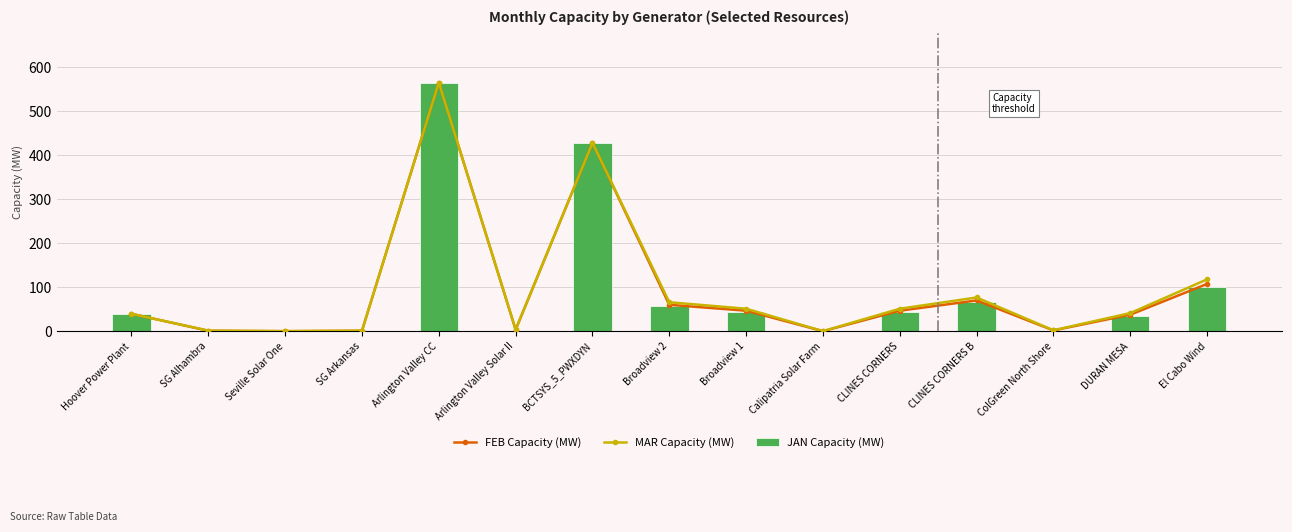

Reading left to right, extract all data points from this chart.

FEB Capacity (MW): Hoover Power Plant=40.0	SG Alhambra=1.5	Seville Solar One=0.6	SG Arkansas=1.5	Arlington Valley CC=565.0	Arlington Valley Solar II=3.8	BCTSYS_5_PWXDYN=428.0	Broadview 2=60.4	Broadview 1=47.0	Calipatria Solar Farm=0.6	CLINES CORNERS=47.0	CLINES CORNERS B=70.3	ColGreen North Shore=2.2	DURAN MESA=38.0	El Cabo Wind=107.8
MAR Capacity (MW): Hoover Power Plant=40.0	SG Alhambra=1.8	Seville Solar One=0.7	SG Arkansas=1.8	Arlington Valley CC=565.0	Arlington Valley Solar II=4.5	BCTSYS_5_PWXDYN=428.0	Broadview 2=66.2	Broadview 1=51.5	Calipatria Solar Farm=0.7	CLINES CORNERS=51.5	CLINES CORNERS B=77.0	ColGreen North Shore=2.6	DURAN MESA=41.7	El Cabo Wind=118.2
JAN Capacity (MW): Hoover Power Plant=40.0	SG Alhambra=0.2	Seville Solar One=0.1	SG Arkansas=0.2	Arlington Valley CC=565.0	Arlington Valley Solar II=0.5	BCTSYS_5_PWXDYN=428.0	Broadview 2=56.8	Broadview 1=44.2	Calipatria Solar Farm=0.1	CLINES CORNERS=44.2	CLINES CORNERS B=66.1	ColGreen North Shore=0.3	DURAN MESA=35.8	El Cabo Wind=101.4